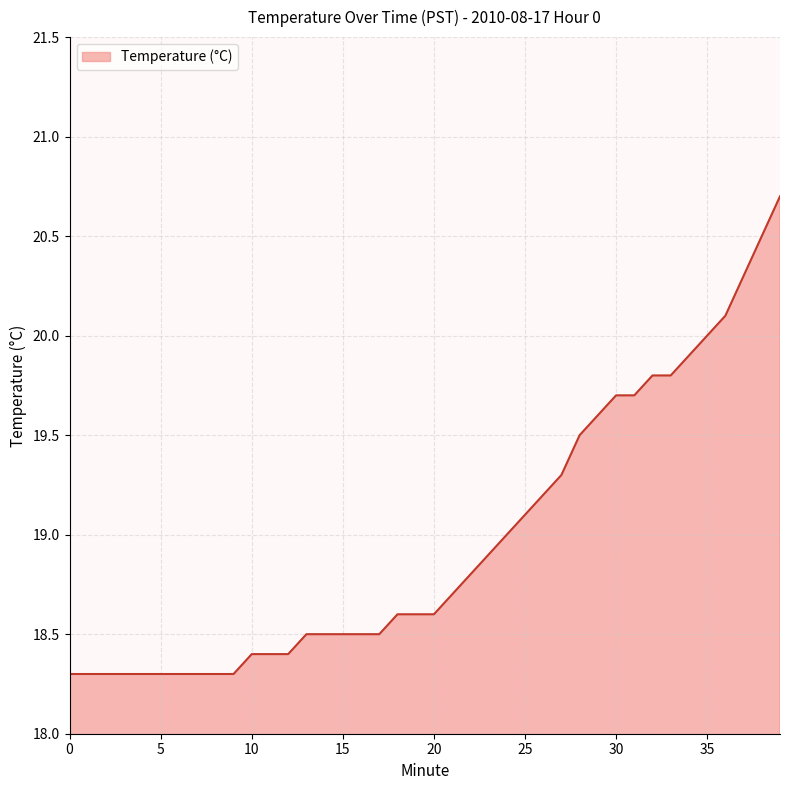

What is the difference between the second highest and second lowest values?

2.2